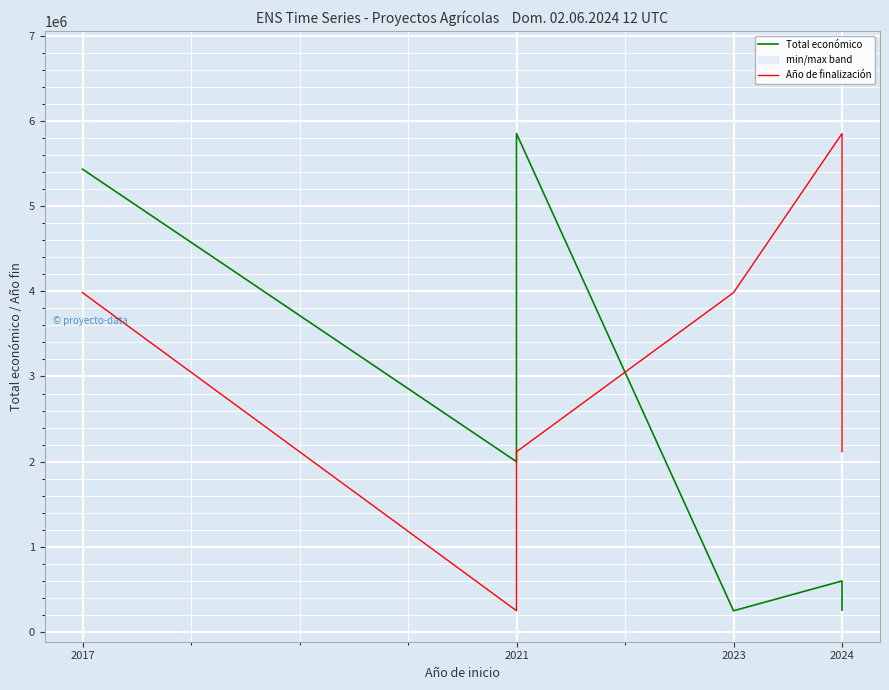

What is the value of the Año de finalización point at the 3rd from the left?

2116972.3